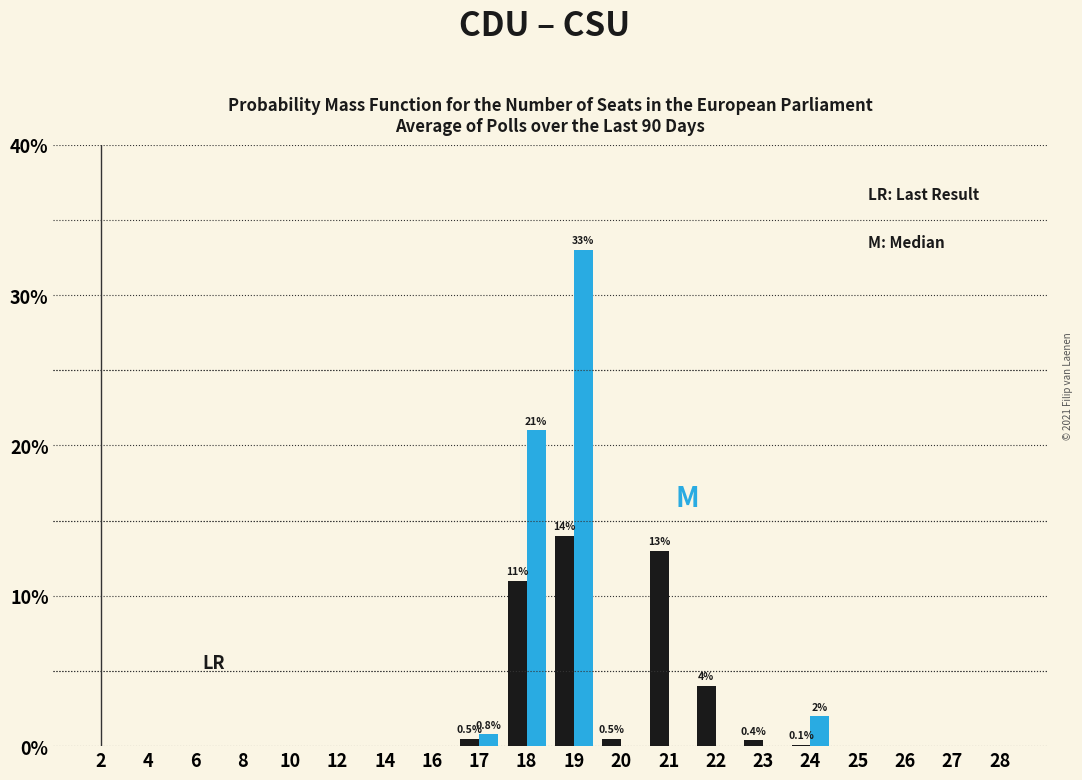

At which category is the sum across all series the highest?

19